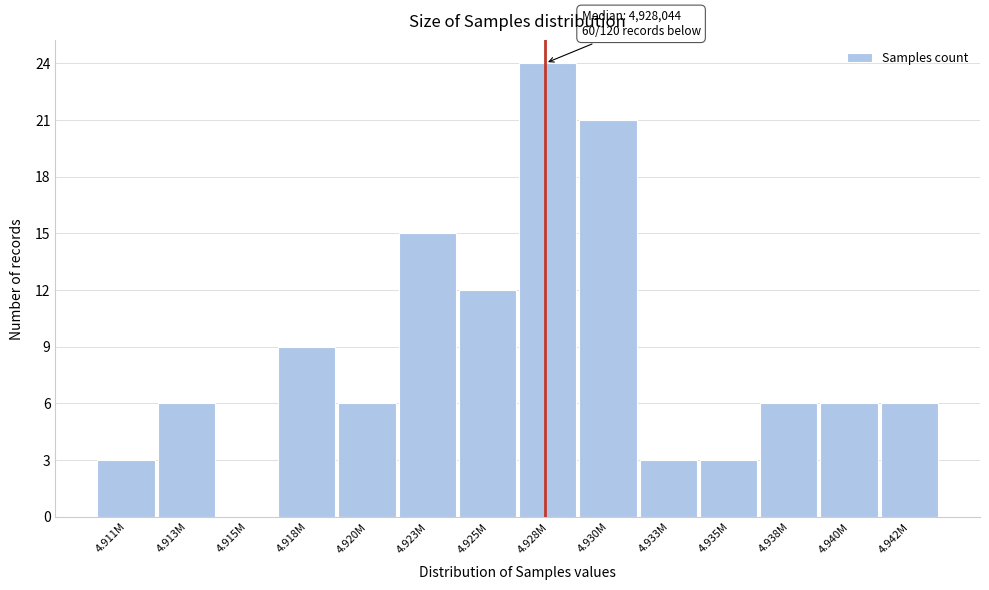

Reading right to left, extract all data points from this chart.

4.942M=6	4.940M=6	4.938M=6	4.935M=3	4.933M=3	4.930M=21	4.928M=24	4.925M=12	4.923M=15	4.920M=6	4.918M=9	4.915M=0	4.913M=6	4.911M=3